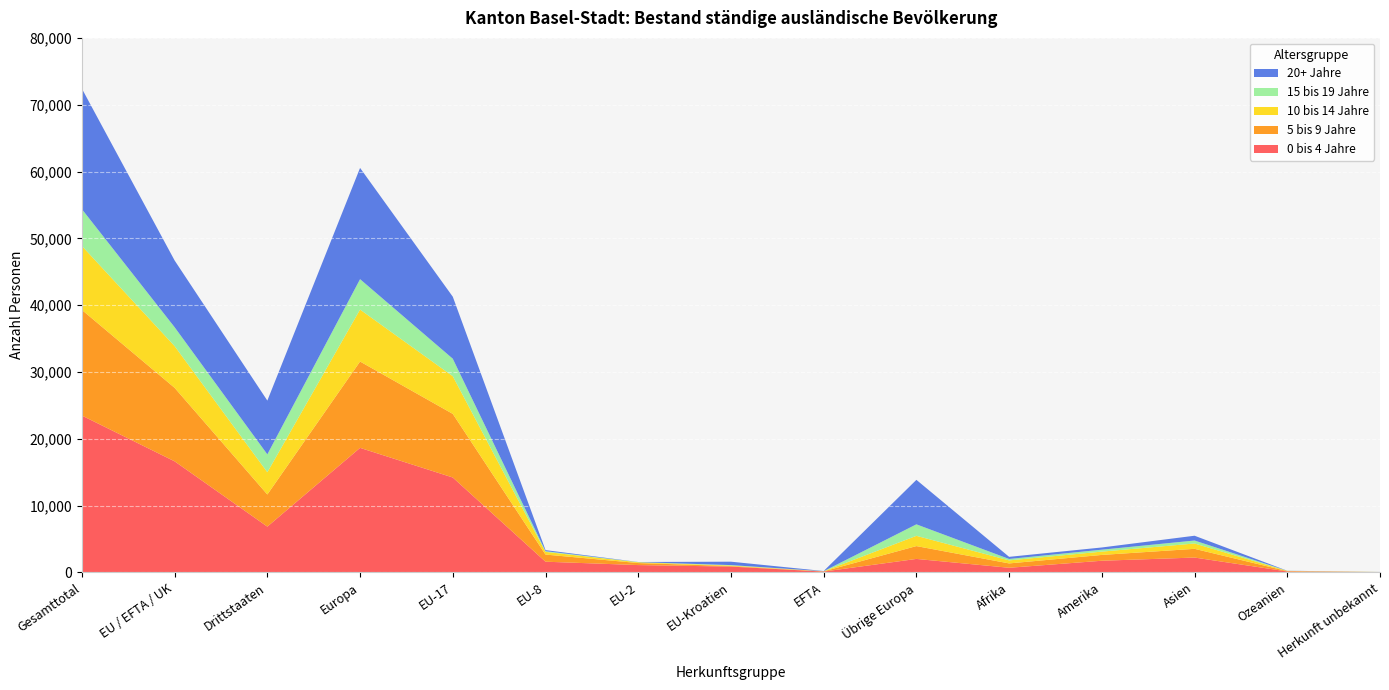

Reading right to left, transcribe all the data shown in this chart.

0 bis 4 Jahre: Herkunft unbekannt=35	Ozeanien=141	Asien=2222	Amerika=1744	Afrika=692	Übrige Europa=2016	EFTA=126	EU-Kroatien=868	EU-2=1096	EU-8=1601	EU-17=14202	Europa=18639	Drittstaaten=6850	EU / EFTA / UK=16623	Gesamttotal=23473
5 bis 9 Jahre: Herkunft unbekannt=13	Ozeanien=48	Asien=1304	Amerika=870	Afrika=651	Übrige Europa=1922	EFTA=29	EU-Kroatien=80	EU-2=301	EU-8=1067	EU-17=9522	Europa=12921	Drittstaaten=4808	EU / EFTA / UK=10999	Gesamttotal=15807
10 bis 14 Jahre: Herkunft unbekannt=12	Ozeanien=35	Asien=799	Amerika=496	Afrika=455	Übrige Europa=1535	EFTA=12	EU-Kroatien=77	EU-2=115	EU-8=403	EU-17=5637	Europa=7779	Drittstaaten=3332	EU / EFTA / UK=6244	Gesamttotal=9576
15 bis 19 Jahre: Herkunft unbekannt=1	Ozeanien=11	Asien=446	Amerika=289	Afrika=212	Übrige Europa=1721	EFTA=9	EU-Kroatien=69	EU-2=25	EU-8=106	EU-17=2620	Europa=4550	Drittstaaten=2680	EU / EFTA / UK=2829	Gesamttotal=5509
20+ Jahre: Herkunft unbekannt=8	Ozeanien=13	Asien=716	Amerika=331	Afrika=317	Übrige Europa=6658	EFTA=27	EU-Kroatien=508	EU-2=18	EU-8=158	EU-17=9279	Europa=16648	Drittstaaten=8043	EU / EFTA / UK=9990	Gesamttotal=18033